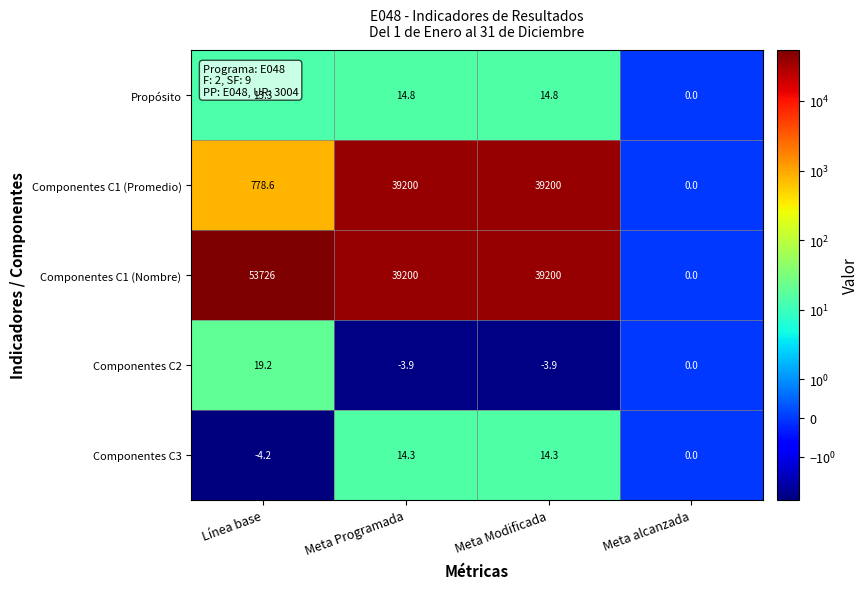

The Componentes C1 (Nombre) series shows 0.0 at Meta alcanzada. True or false?

True